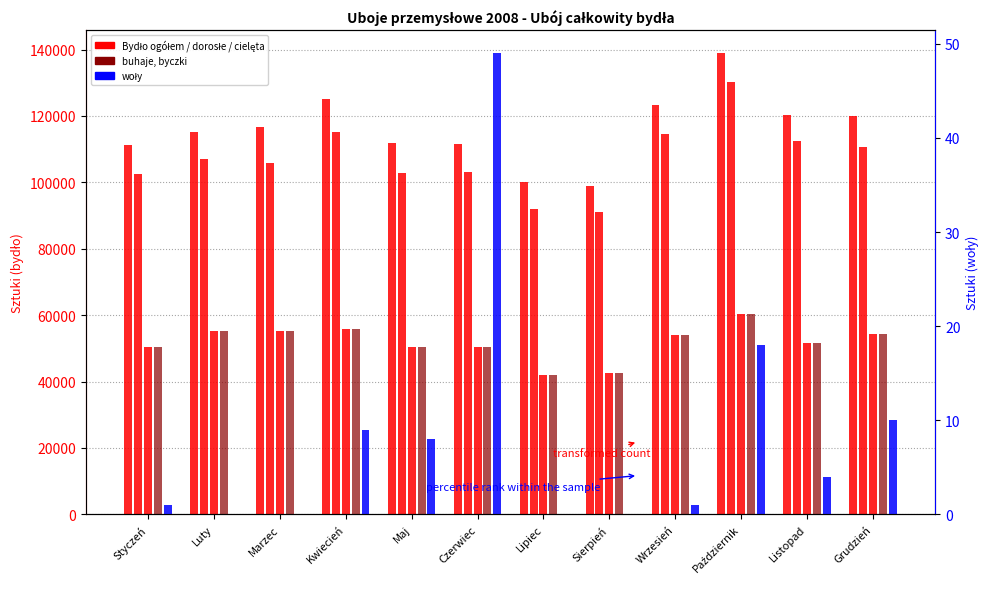

At how many categories does at least one series exceed 4518?

12